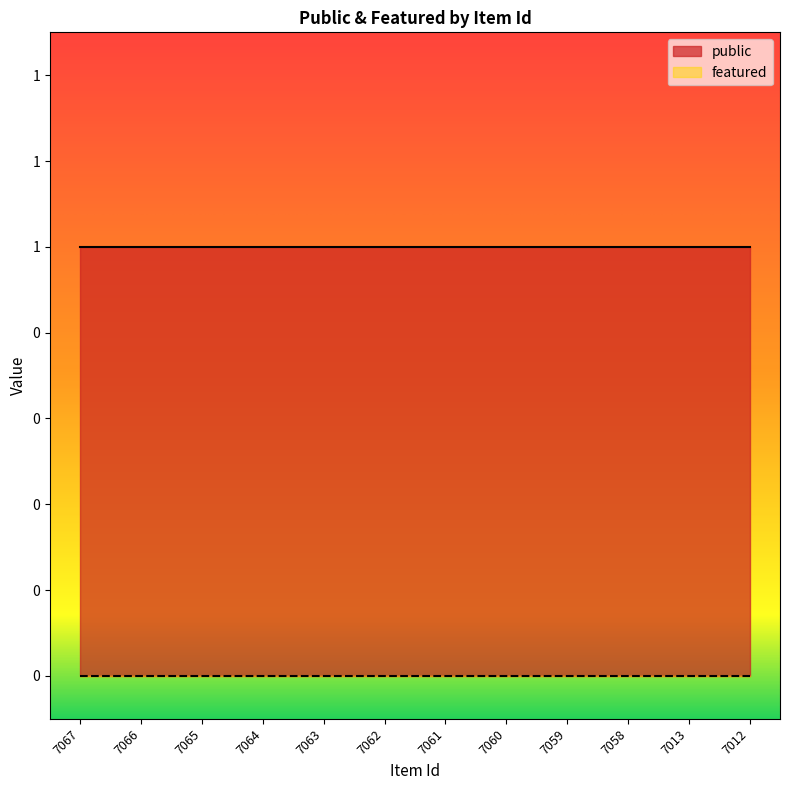

Does the chart display data point markers on the line(s)?

No